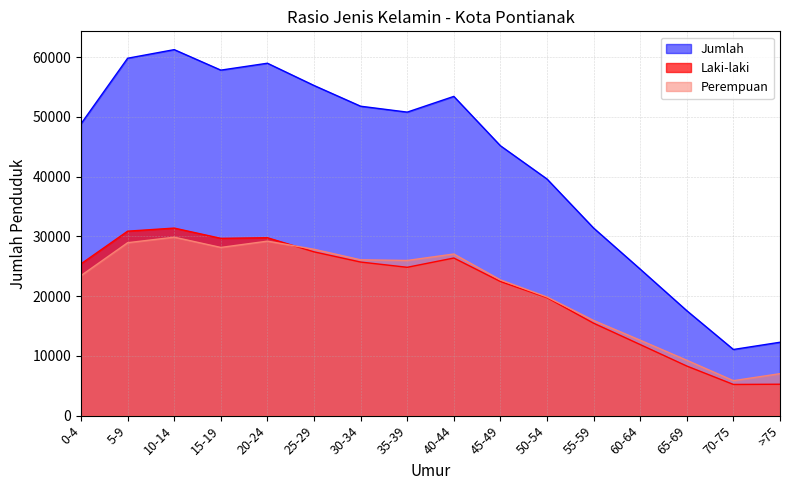

Is it true that Jumlah equals 5257 at 65-69?

False